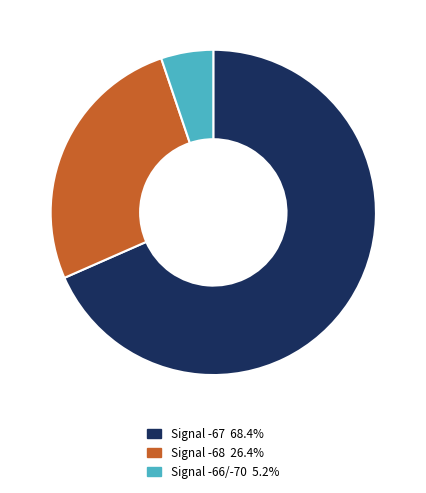

Does any single category account for the majority?

Yes